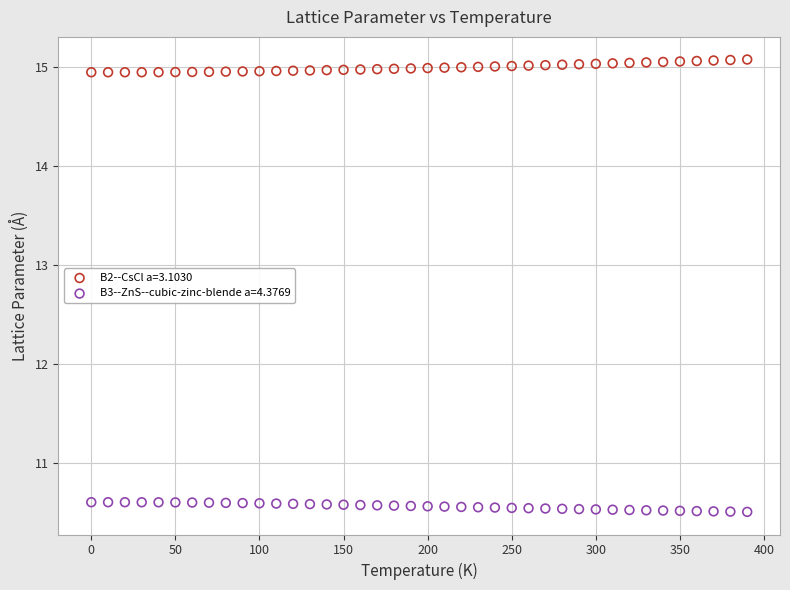

Across all data points, what is the range of Y values (max minus min)?

4.6